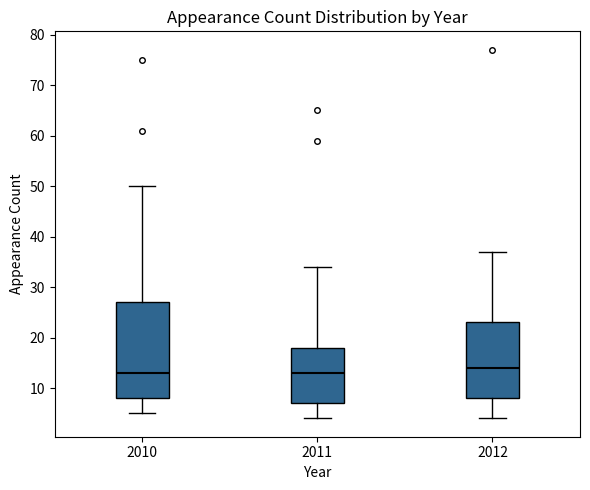

Which box is the tallest, from its lower edge to its upper edge?

2010